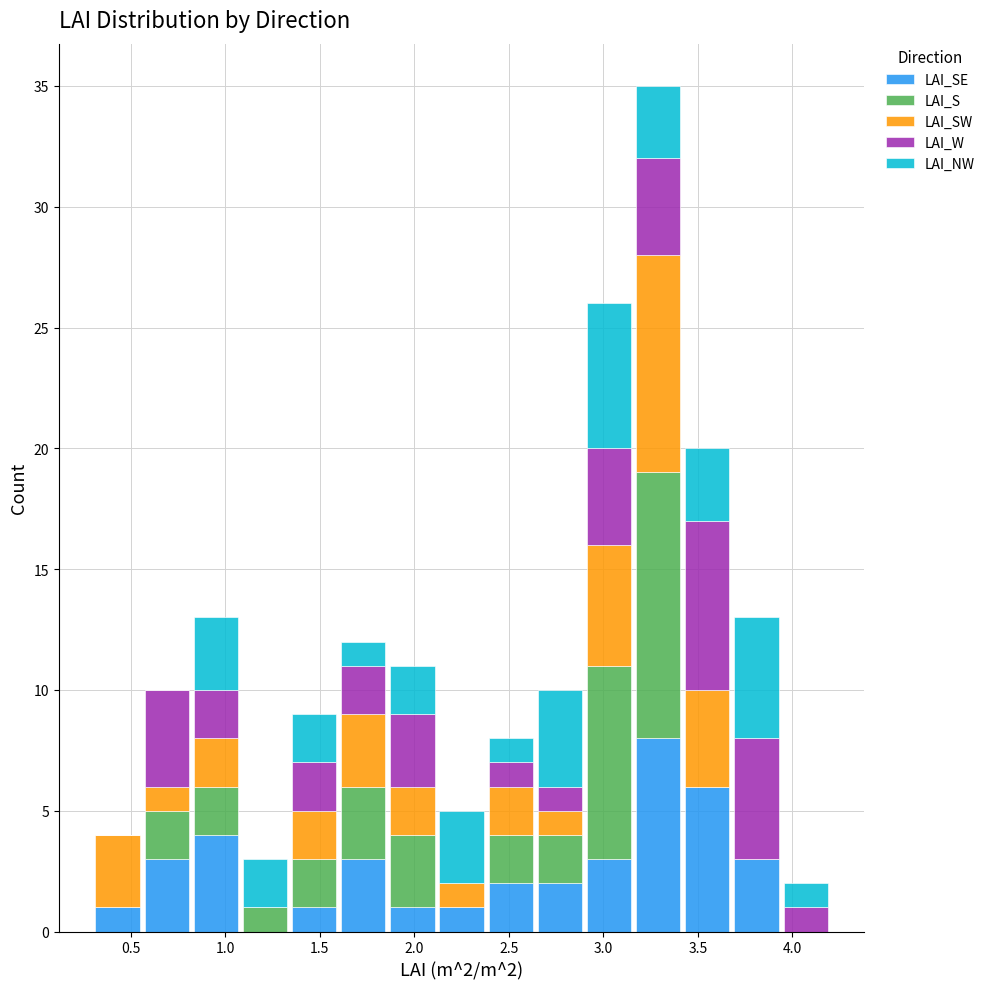

Which range on the x-axis has the tallest stacked bar (by total height)?

3.16 to 3.42